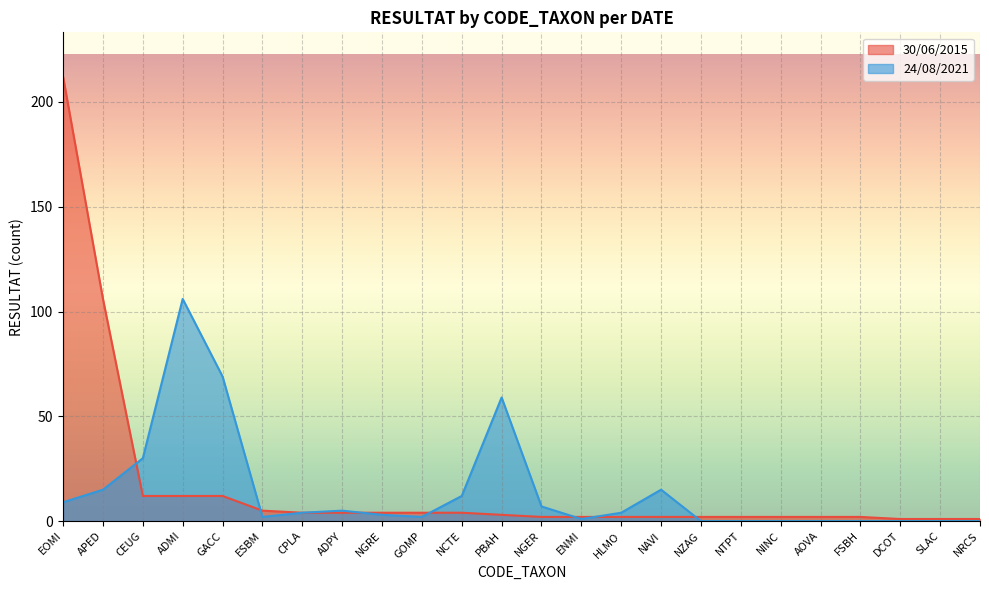

Count the number of data series in this chart.

2